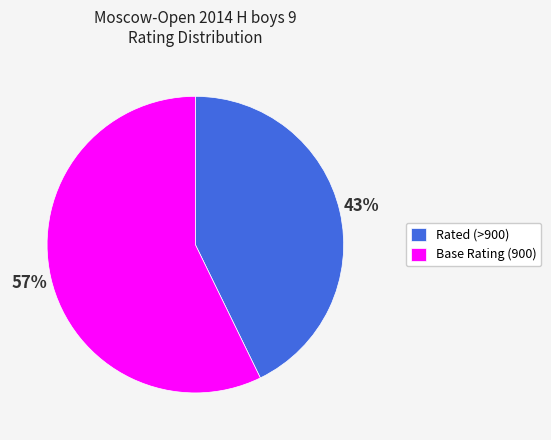

Which category accounts for the majority?

Base Rating (900)